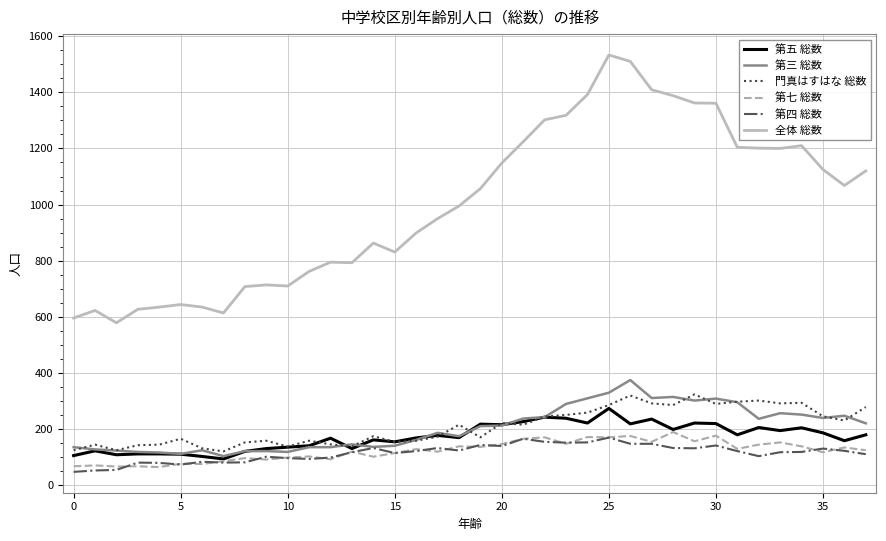

True or false: 第四 総数 and 全体 総数 intersect in this chart.

False